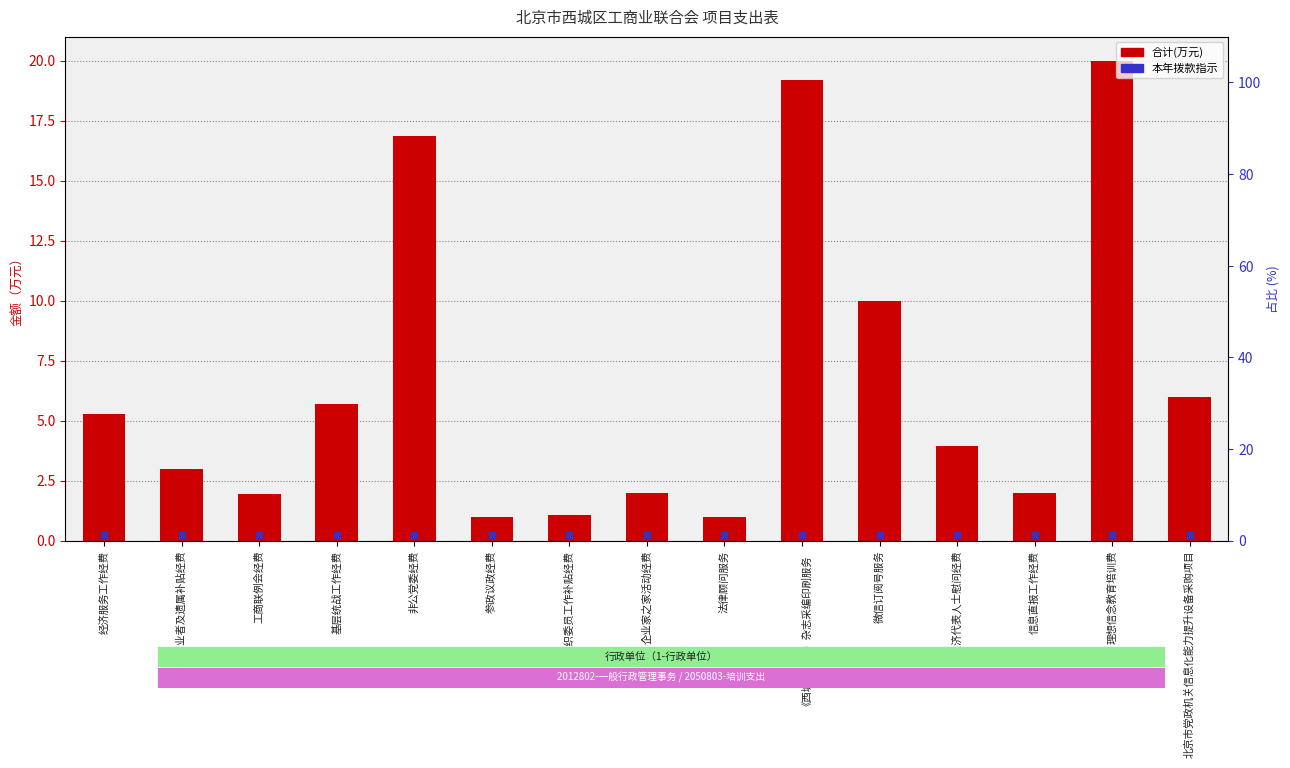

Is the value of 合计(万元) at 非公党委经费 greater than the value of 本年拨款标记 at 原工商业者及遗属补贴经费?

Yes